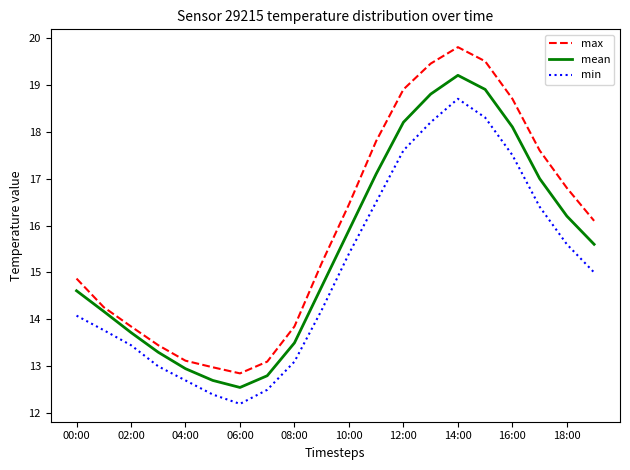

Which series has the largest range (max minus min)?

max